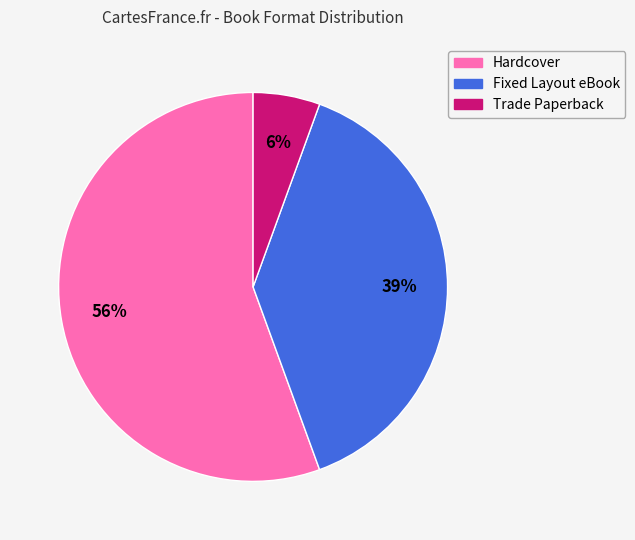

How many segments does this pie chart have?

3